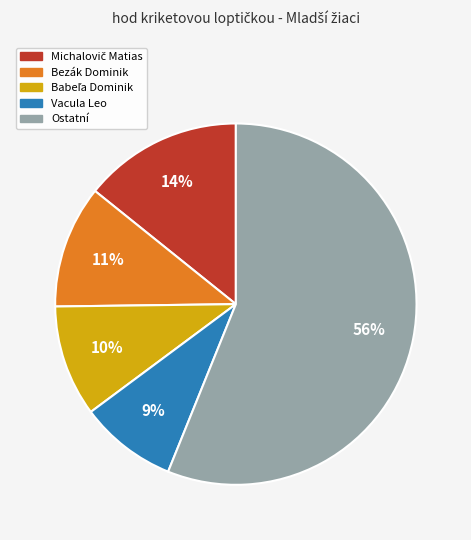

To the nearest percent, what is the difference between the largest and smallest slice percentages?

47%